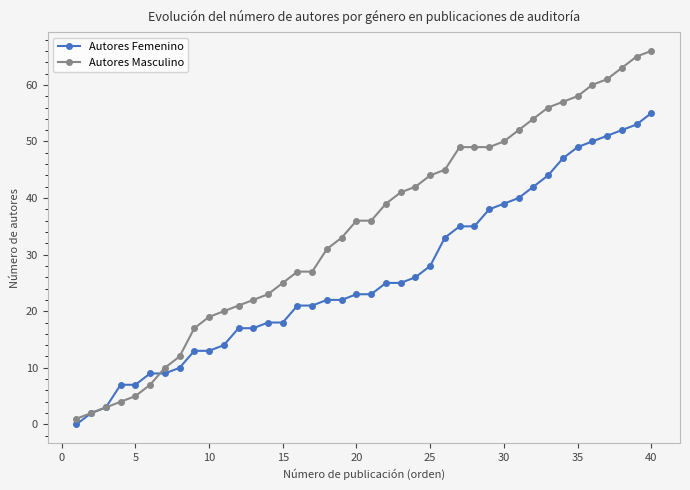

Which series has the widest spread of values?

Autores Masculino